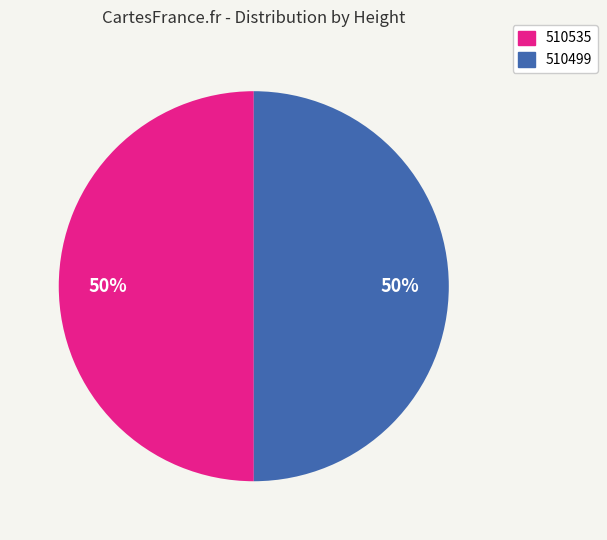

Do 510499 and 510535 together represent more than half of the pie?

Yes